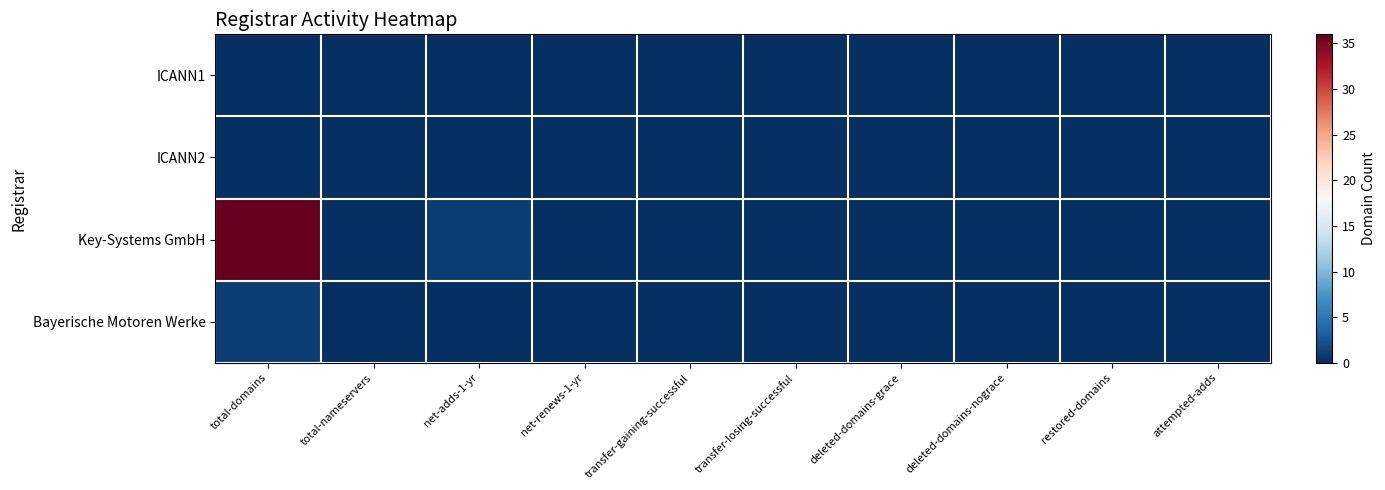

At which category is the sum across all series the highest?

total-domains